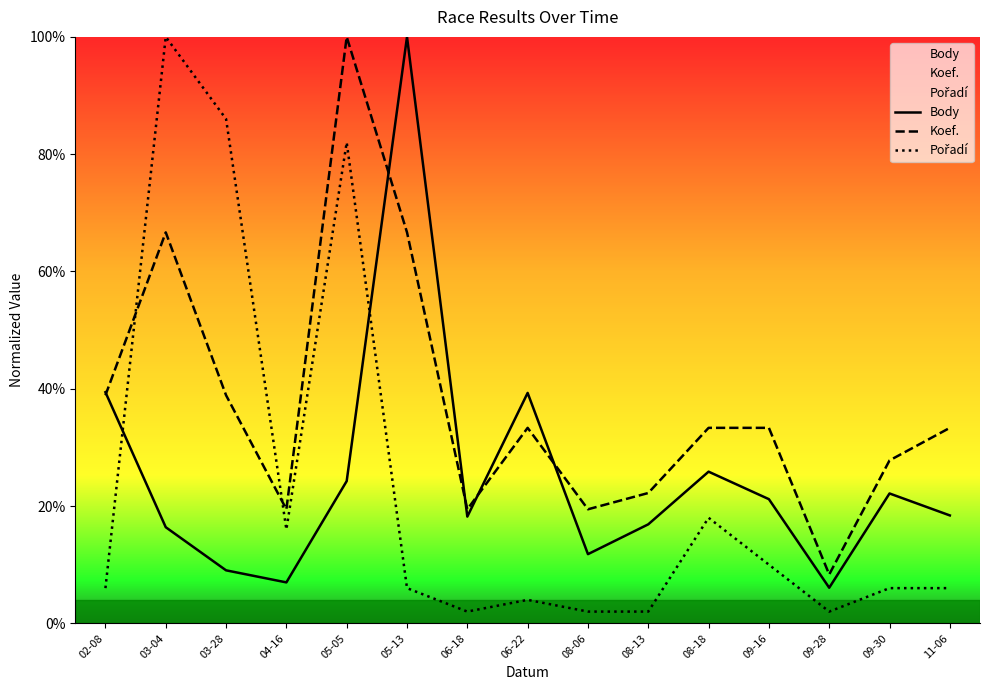

What is the sum of all Koef. values?

561.1